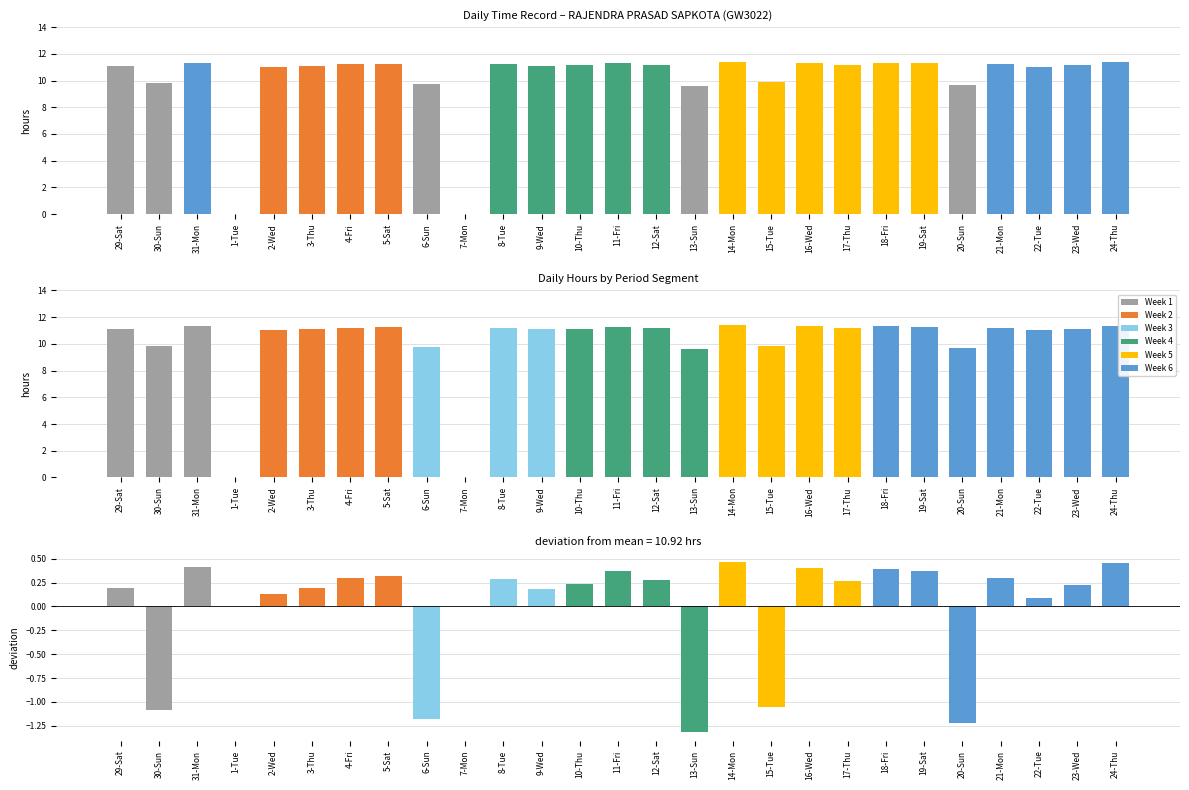

What is the difference between the highest and lowest values at 20-Sun?

10.9